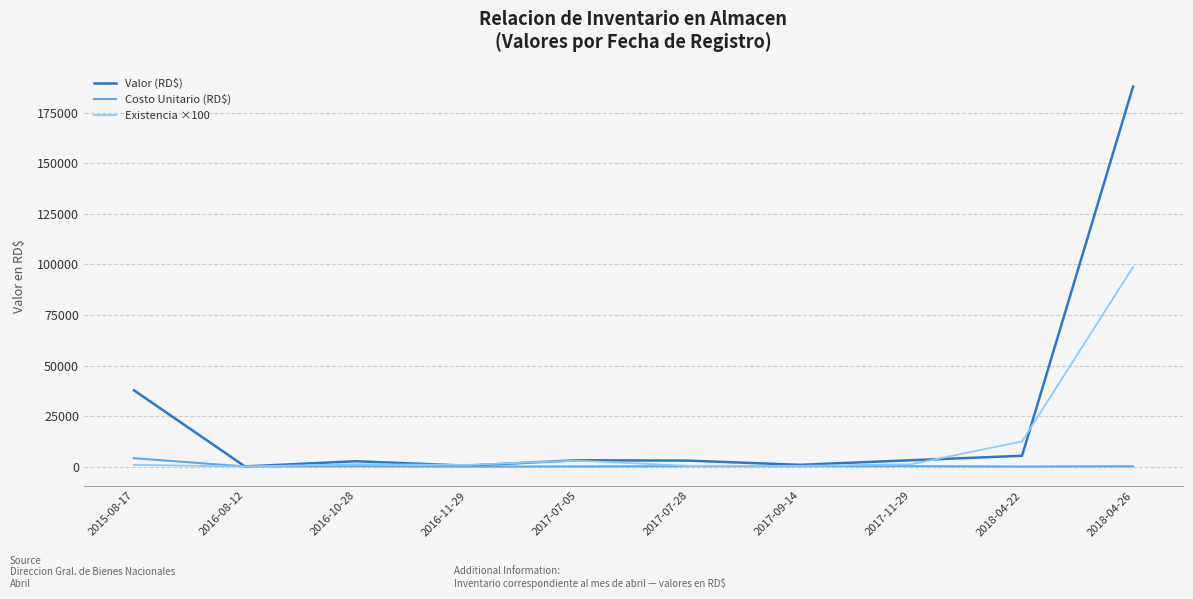

Which series has the largest total across all categories?

Valor (RD$)